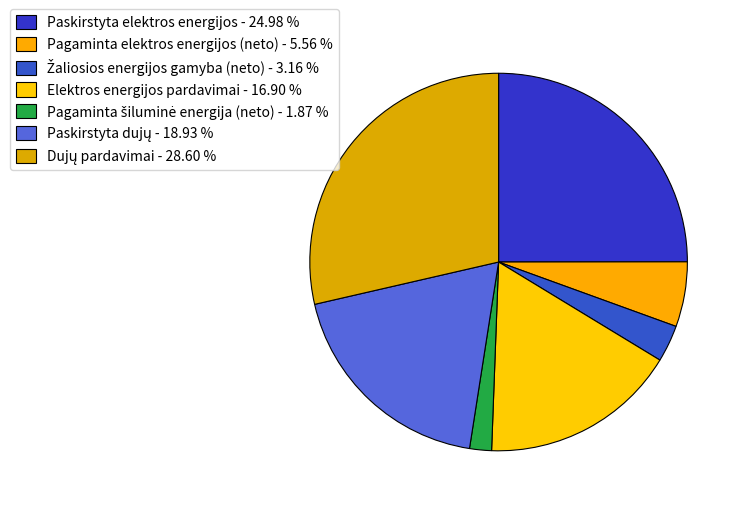

The Elektros energijos pardavimai slice represents 17% of the pie. True or false?

True